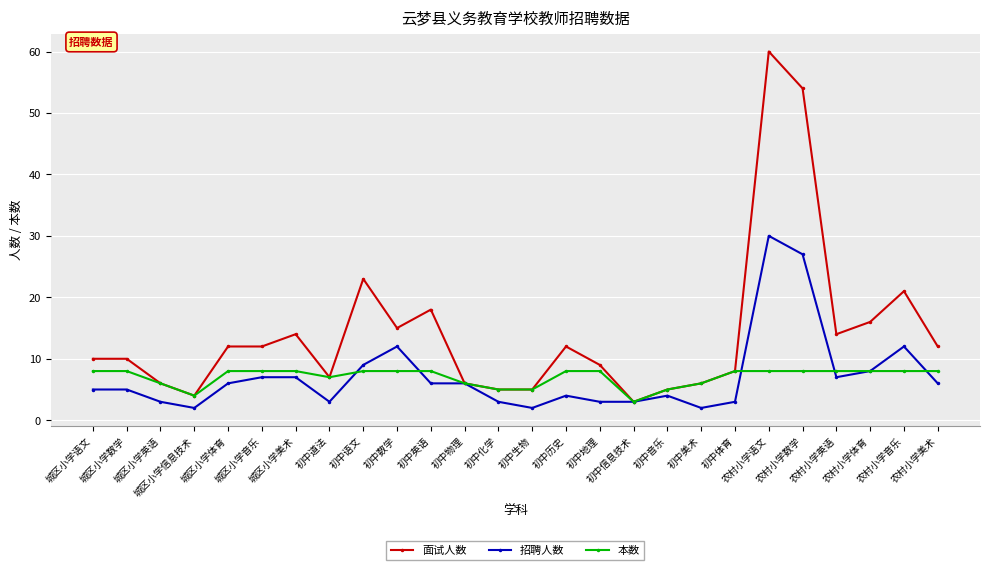

True or false: 面试人数 has more than 2 interior local peaks.

True